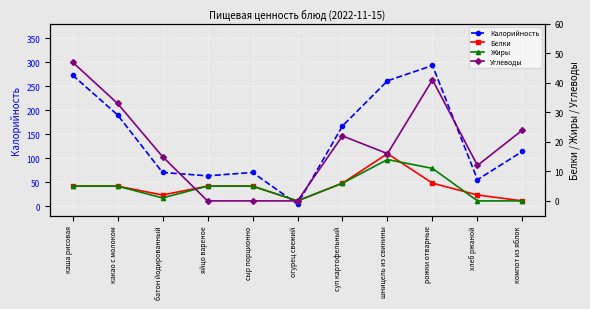

Reading left to right, what are all the values shown in this chart?

Калорийность: каша рисовая=273	какао с молоком=190	батон йодированный=70	яйцо вареное=63	сыр порционно=70	огурец свежий=4	суп картофельный=167	шницель из свинины=261	рожки отварные=293	хлеб ржаной=55	компот из яблок=114
Белки: каша рисовая=5	какао с молоком=5	батон йодированный=2	яйцо вареное=5	сыр порционно=5	огурец свежий=0	суп картофельный=6	шницель из свинины=16	рожки отварные=6	хлеб ржаной=2	компот из яблок=0
Жиры: каша рисовая=5	какао с молоком=5	батон йодированный=1	яйцо вареное=5	сыр порционно=5	огурец свежий=0	суп картофельный=6	шницель из свинины=14	рожки отварные=11	хлеб ржаной=0	компот из яблок=0
Углеводы: каша рисовая=47	какао с молоком=33	батон йодированный=15	яйцо вареное=0	сыр порционно=0	огурец свежий=0	суп картофельный=22	шницель из свинины=16	рожки отварные=41	хлеб ржаной=12	компот из яблок=24